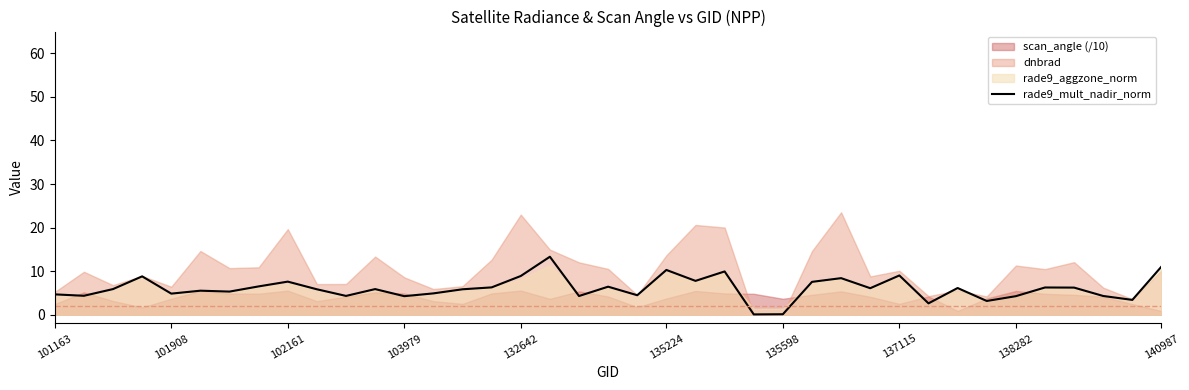

What is the maximum value for rade9_mult_nadir_norm?

13.3